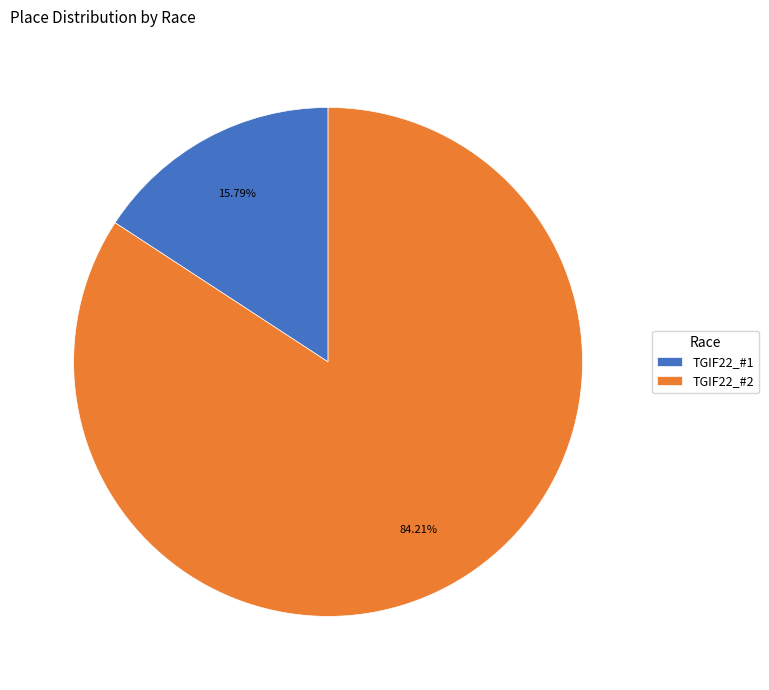

Do TGIF22_#2 and TGIF22_#1 together represent more than half of the pie?

Yes